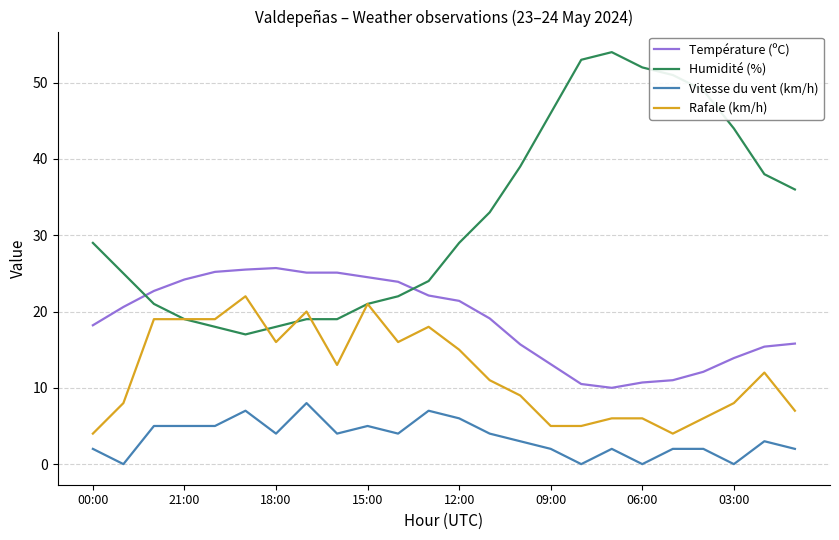

Is this an area chart (filled region under the line)?

No